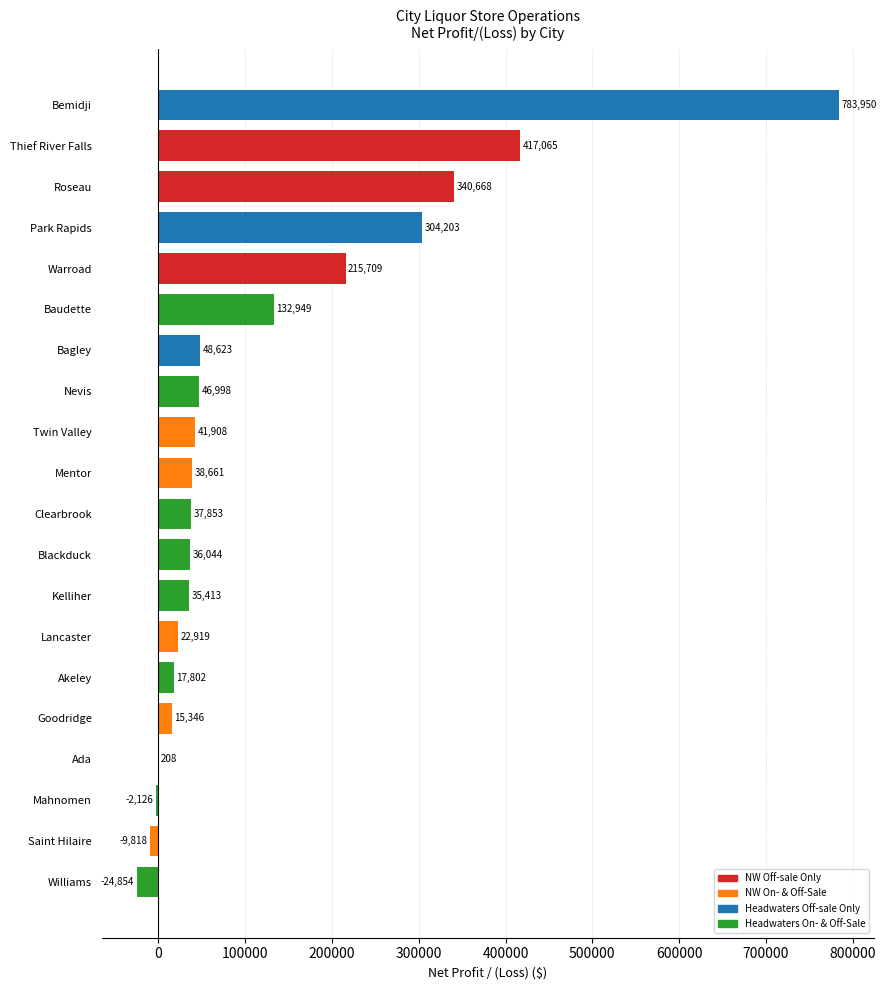

What is the change in value from Twin Valley to Bagley?

+6715